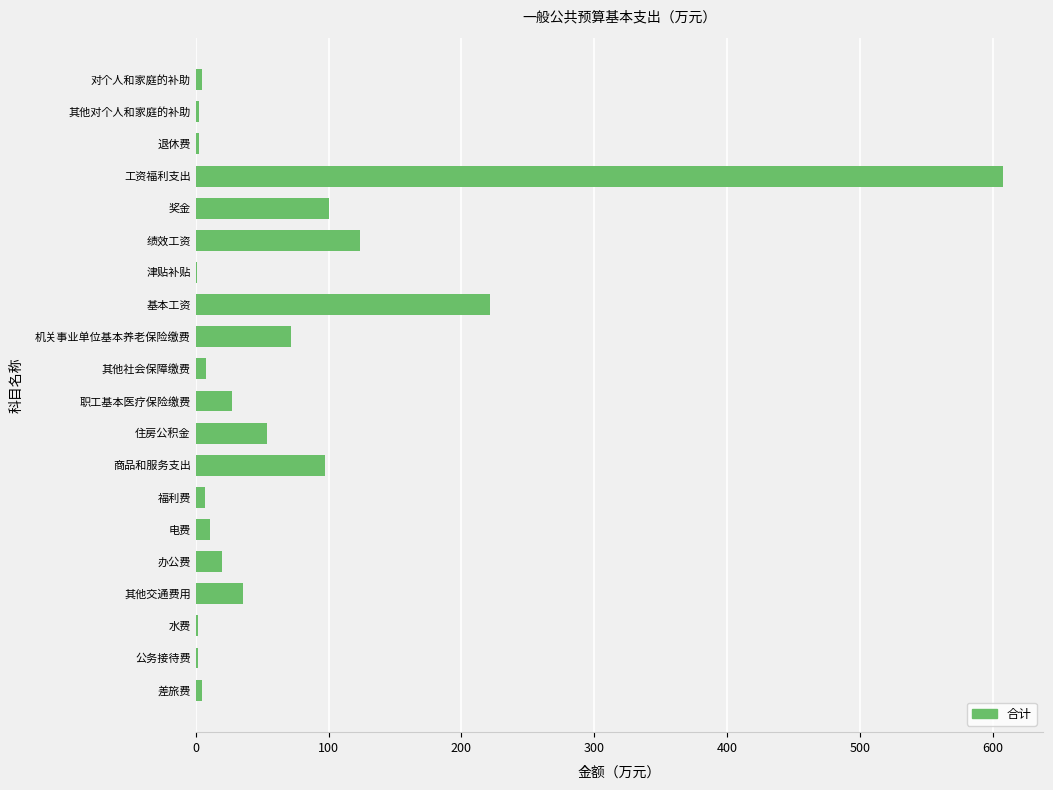

Are the bars grouped side by side (vs. stacked)?

No